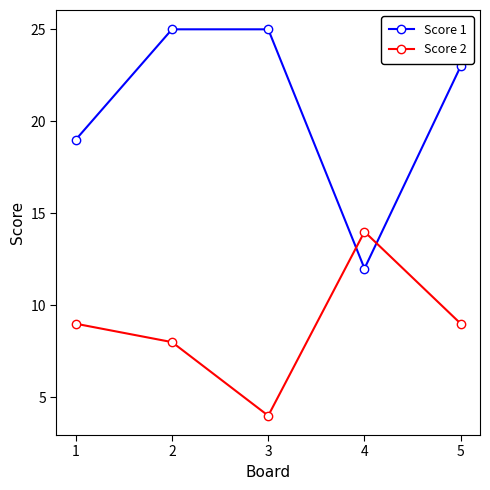

Rank the series by their average value, from lowest to highest.

Score 2, Score 1